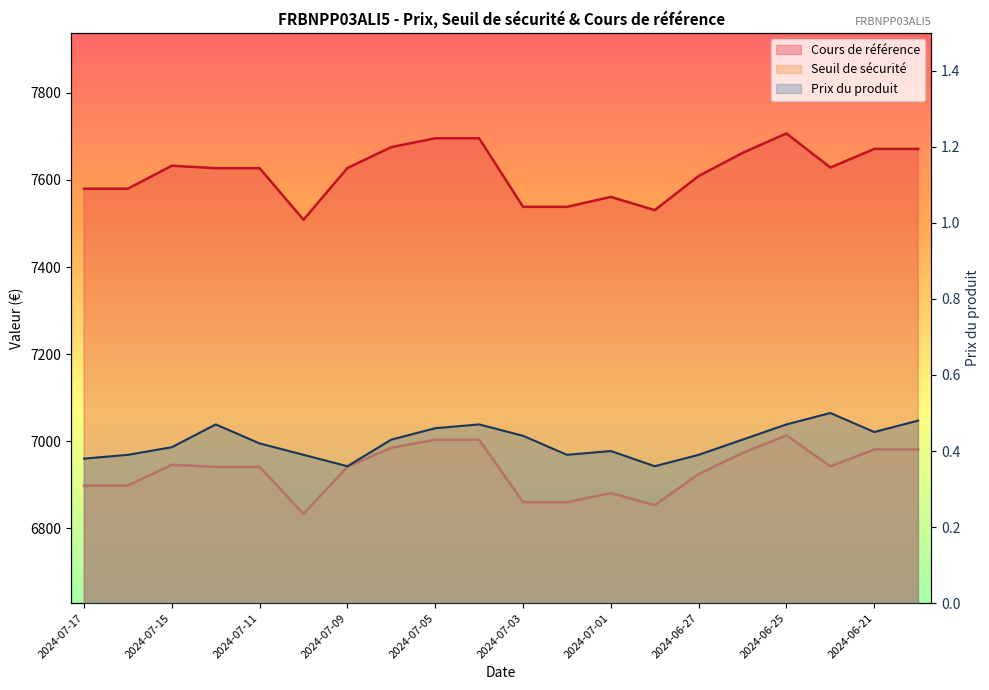

Does the chart display data point markers on the line(s)?

No